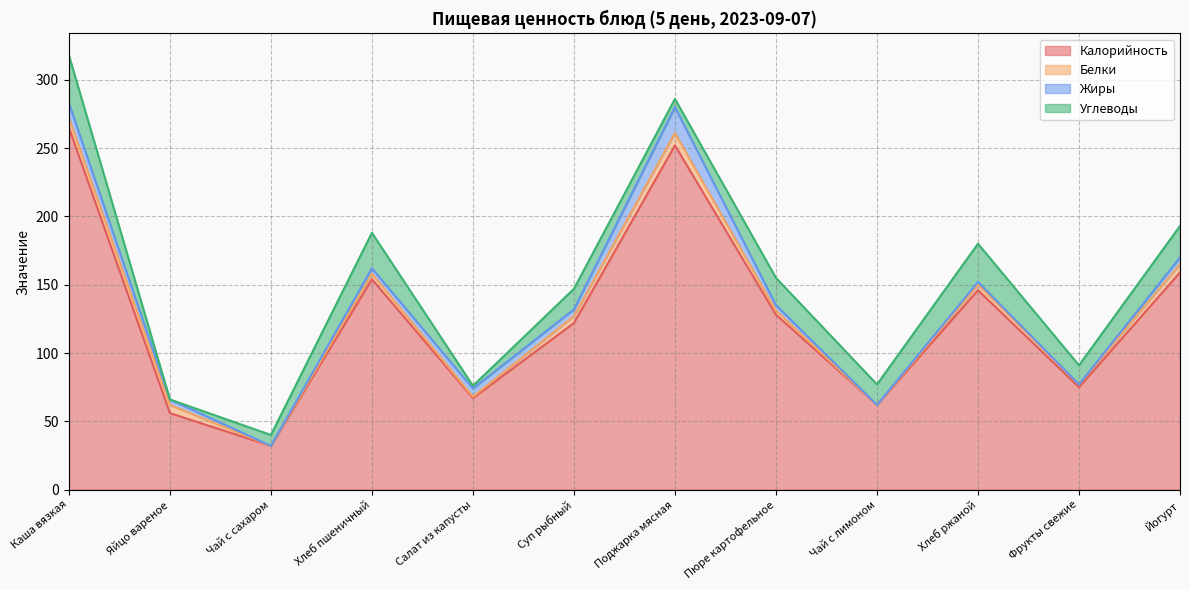

Does the chart have visible grid lines?

Yes